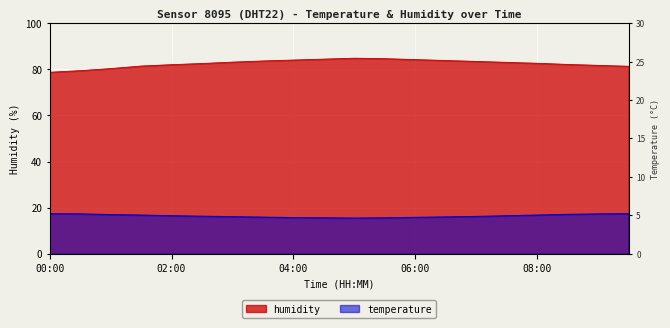

The humidity series shows 84.4 at 04:30. True or false?

True